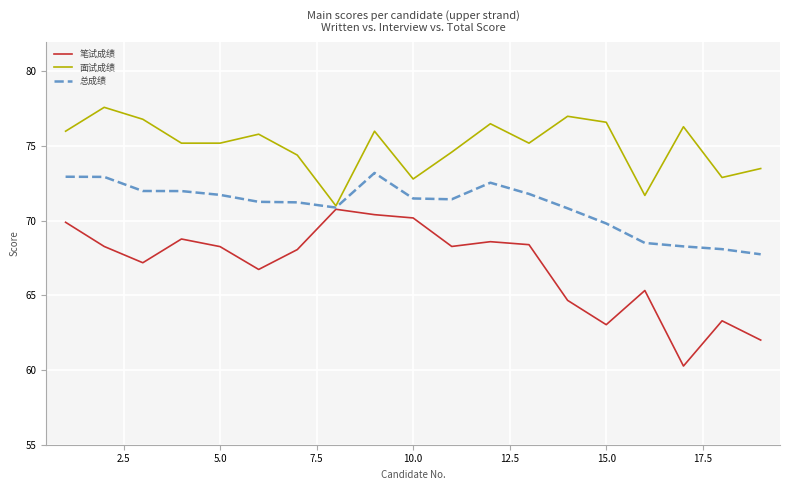

Which series has the largest total across all categories?

面试成绩